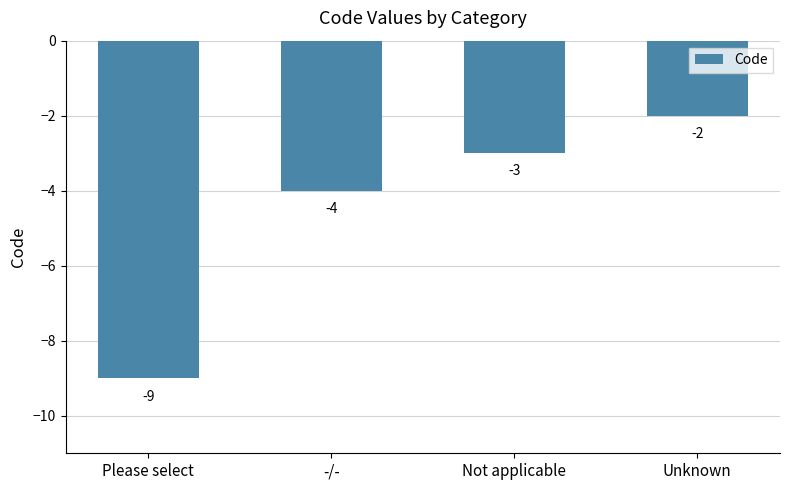

List the labels in order of value, smallest first.

Please select, -/-, Not applicable, Unknown